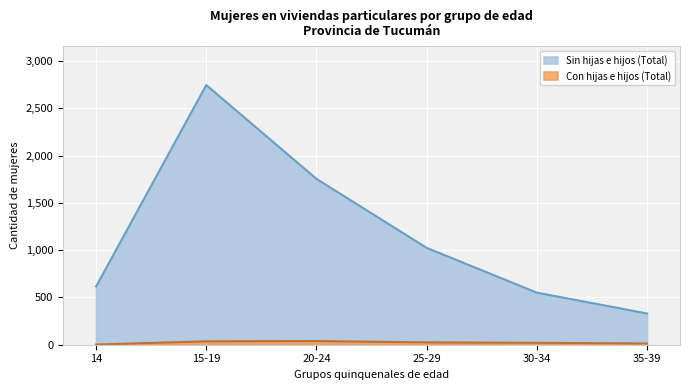

What is the total value across all series at 14?

618